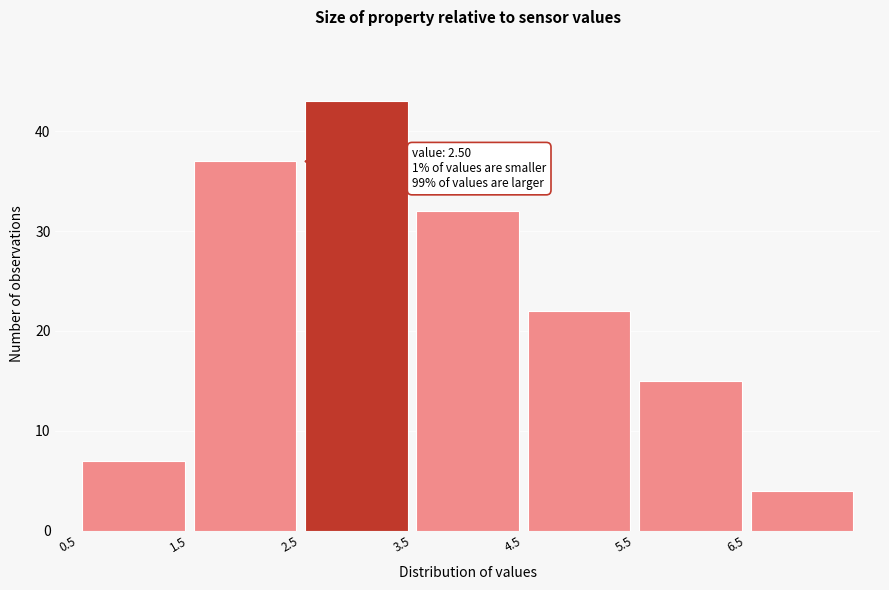

Which range on the x-axis has the tallest bar?

2.5 to 3.5